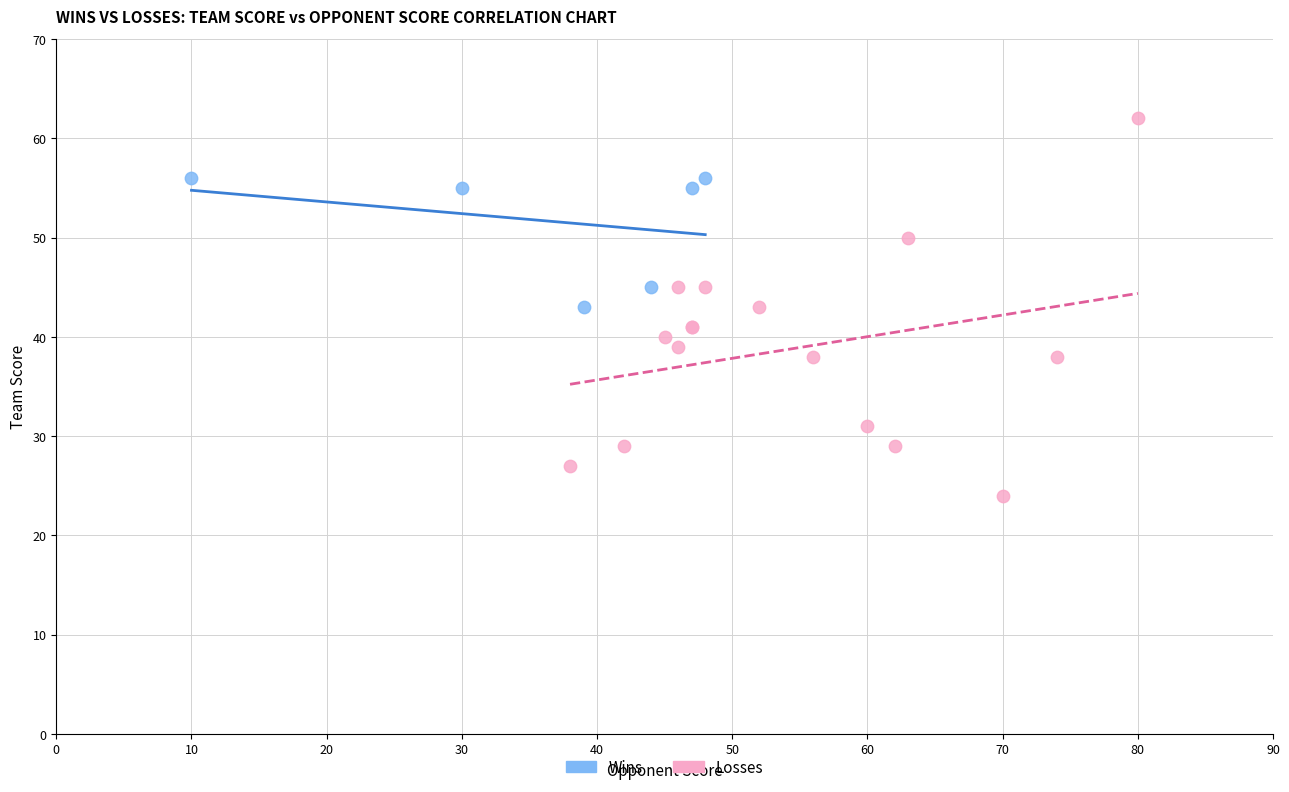

Which series reaches the minimum Y coordinate?

Losses